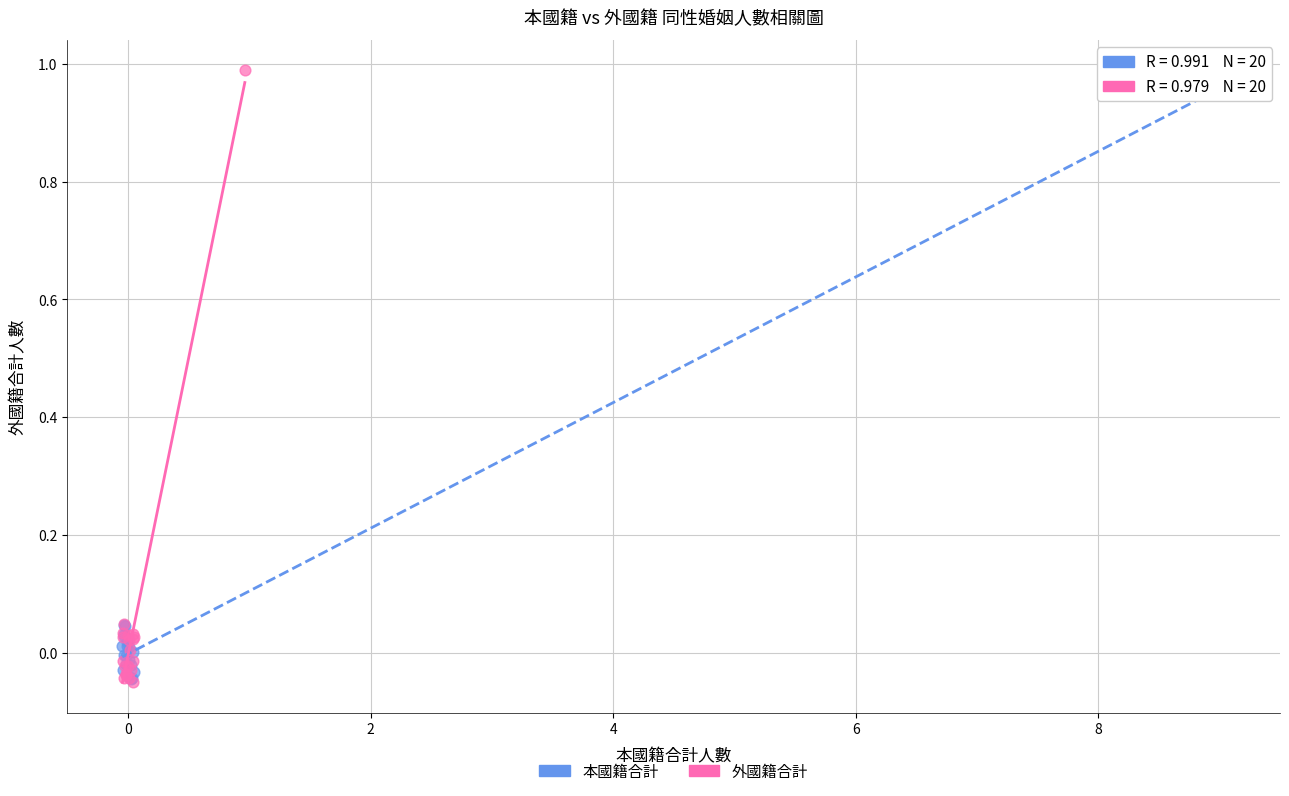

Which series has the largest Y range (max minus min)?

外國籍合計